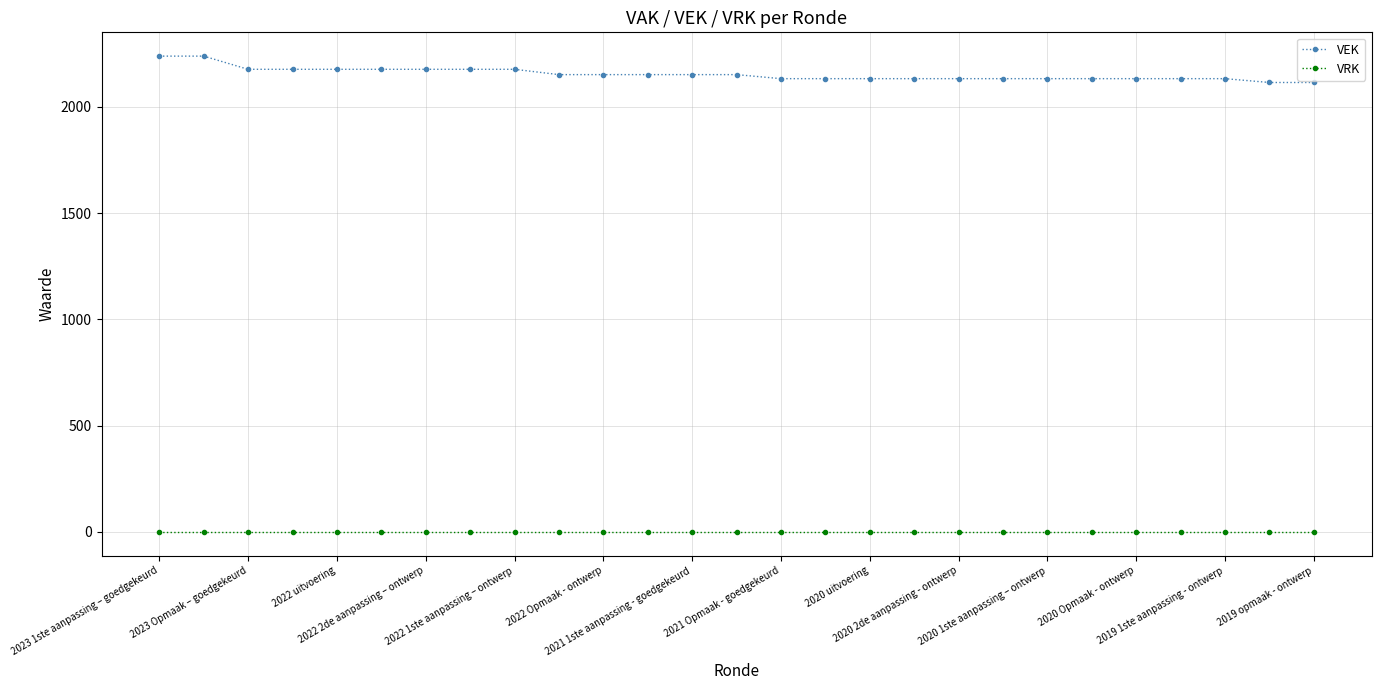

True or false: VRK and VEK intersect in this chart.

False